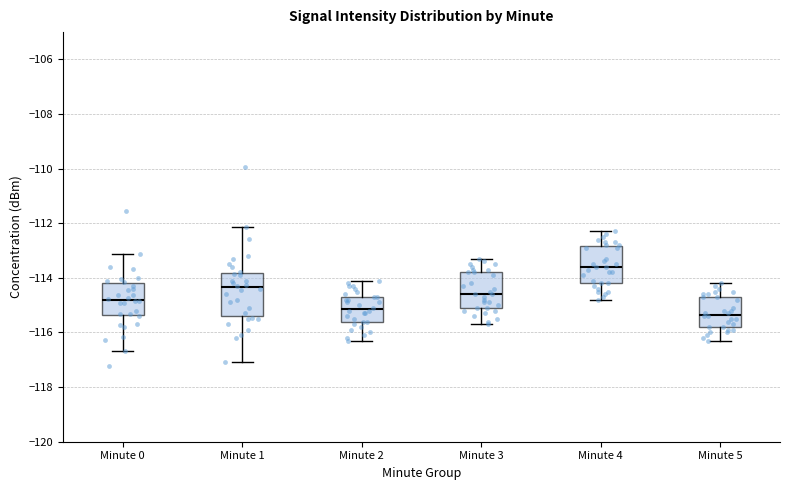

Reading left to right, read every box against the y-axis: the position of its median line, the range the box covers, and the ends of its whiskers. The values are not printed on the chart, so give them approximately, as read against the axis.

Minute 0: median -114.8, box -115.4 to -114.2, whiskers -116.6 to -113.2
Minute 1: median -114.4, box -115.4 to -113.8, whiskers -117.0 to -112.2
Minute 2: median -115.2, box -115.6 to -114.6, whiskers -116.2 to -114.0
Minute 3: median -114.6, box -115.0 to -113.8, whiskers -115.6 to -113.2
Minute 4: median -113.6, box -114.2 to -112.8, whiskers -114.8 to -112.2
Minute 5: median -115.4, box -115.8 to -114.6, whiskers -116.2 to -114.2